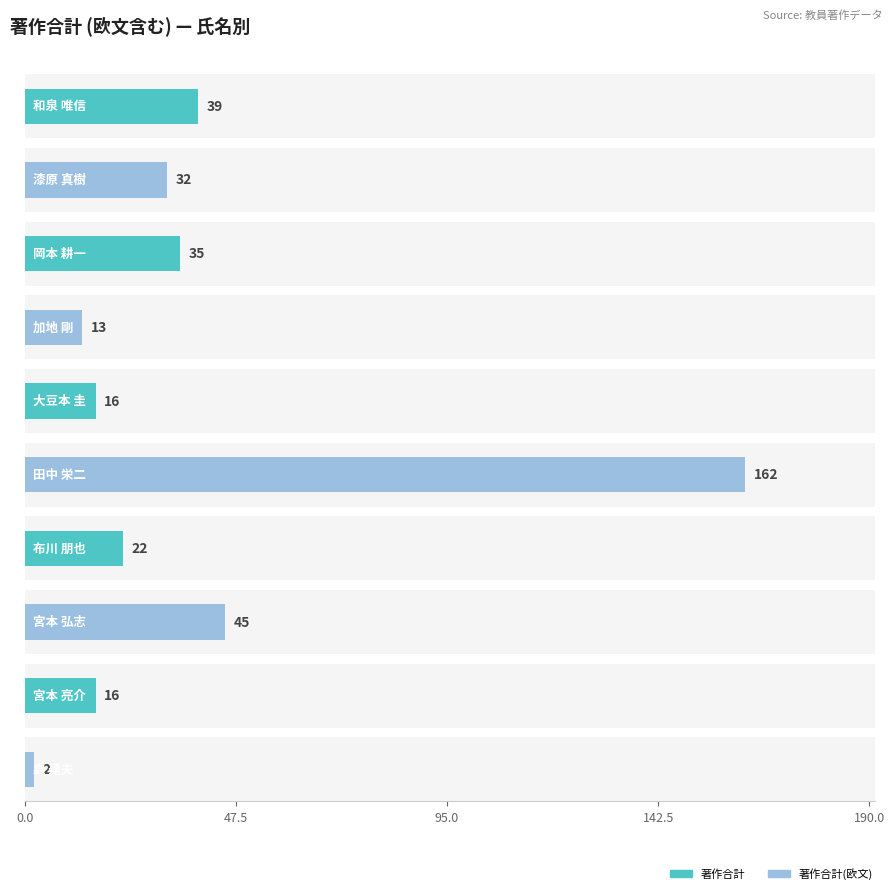

What are all the series names shown in the legend?

著作合計, 著作合計(欧文)